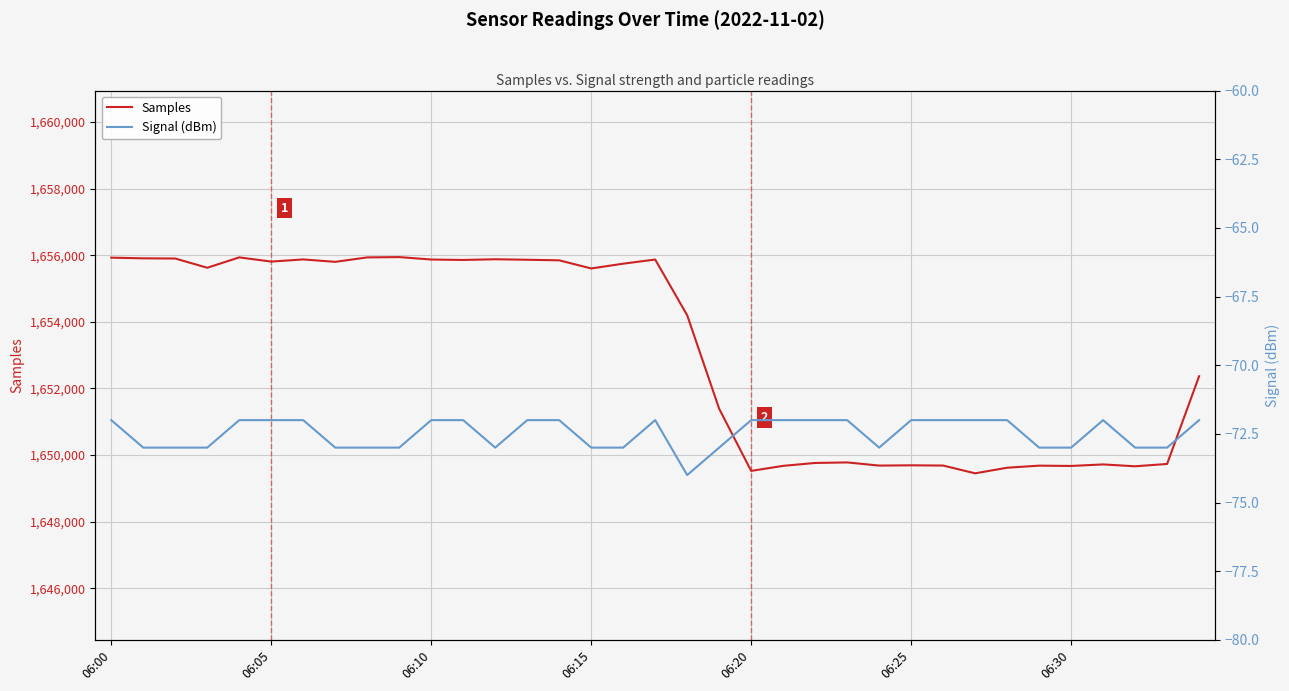

Is this an area chart (filled region under the line)?

No